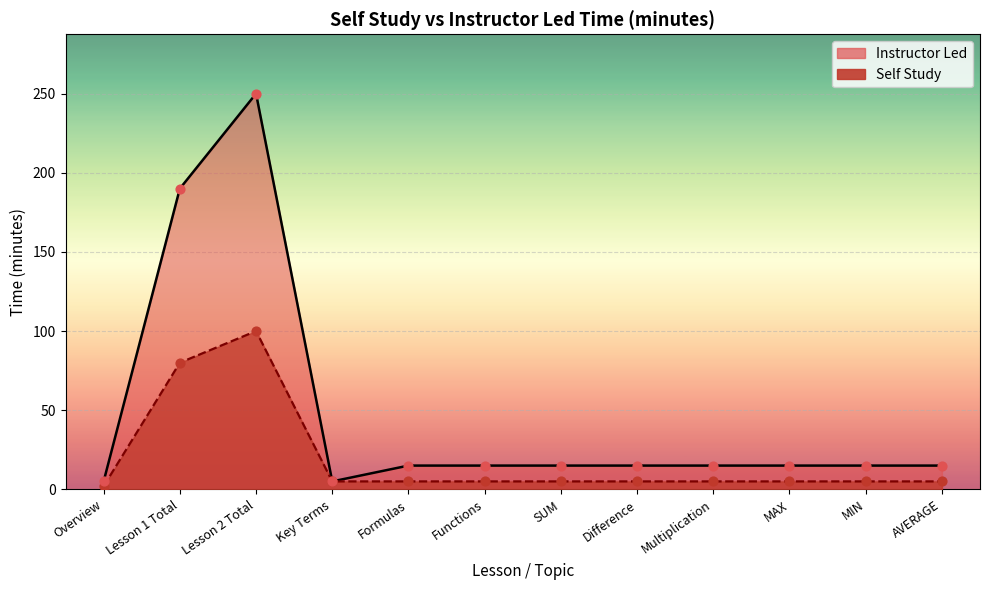

At how many categories does at least one series exceed 173?

2